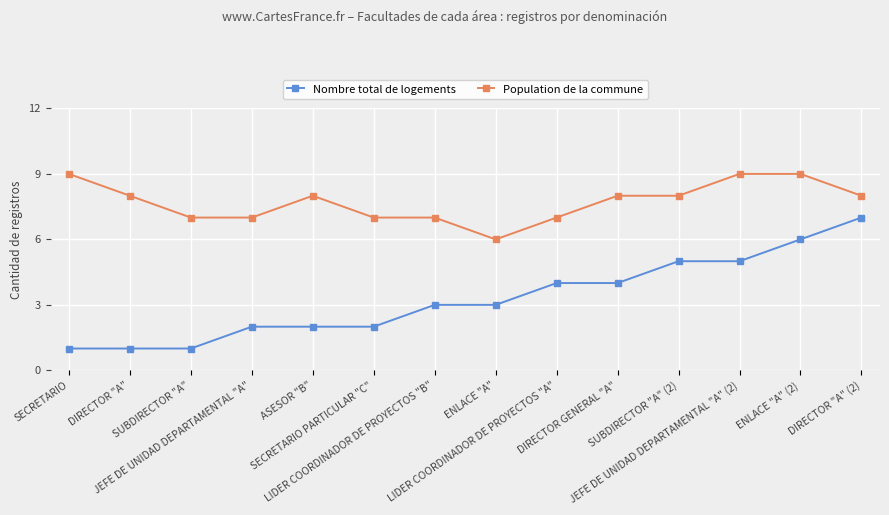

True or false: Population de la commune and Nombre total de logements intersect in this chart.

False